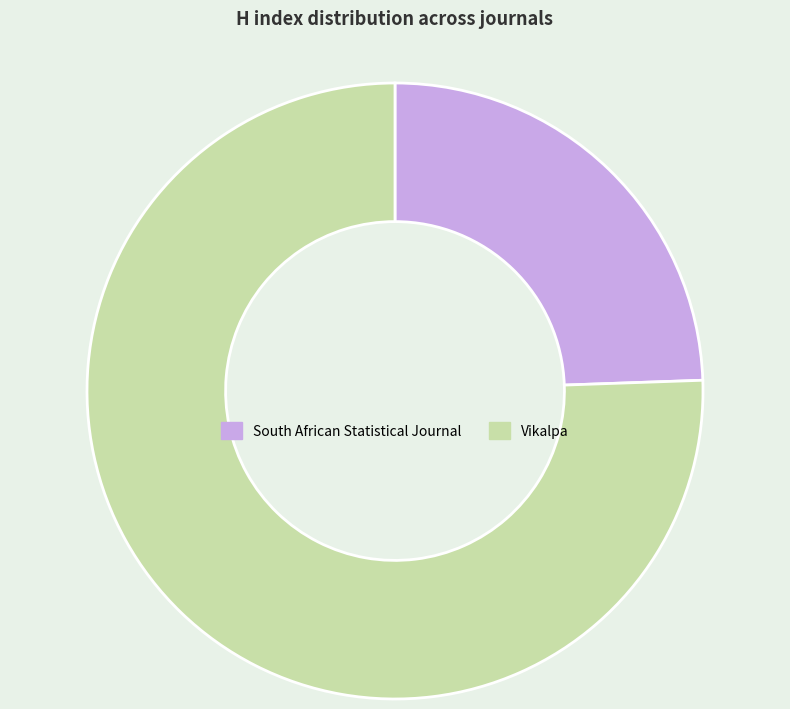

How many slices are in this pie chart?

2